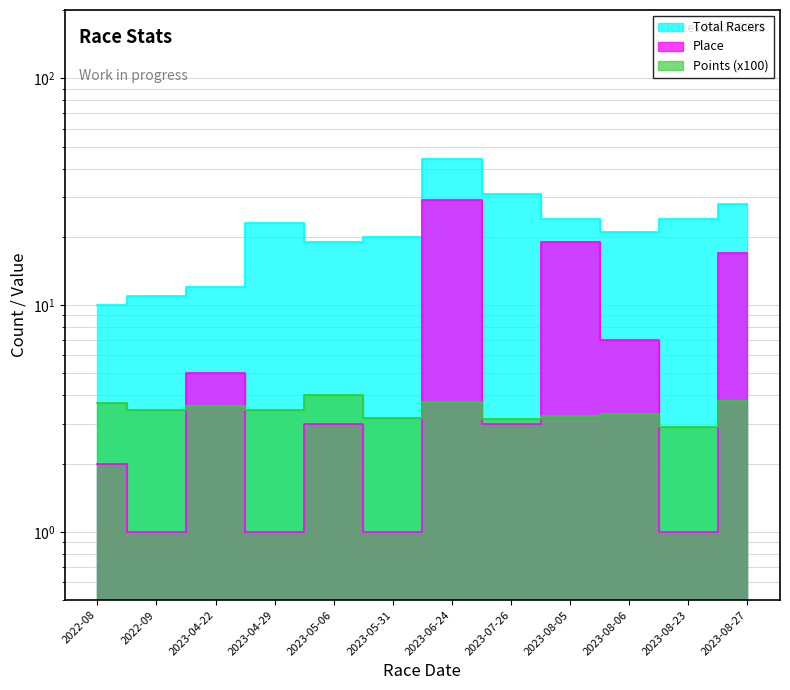

Is the value of Total Racers at 2023-08-05 greater than the value of Place at 2023-04-29?

Yes